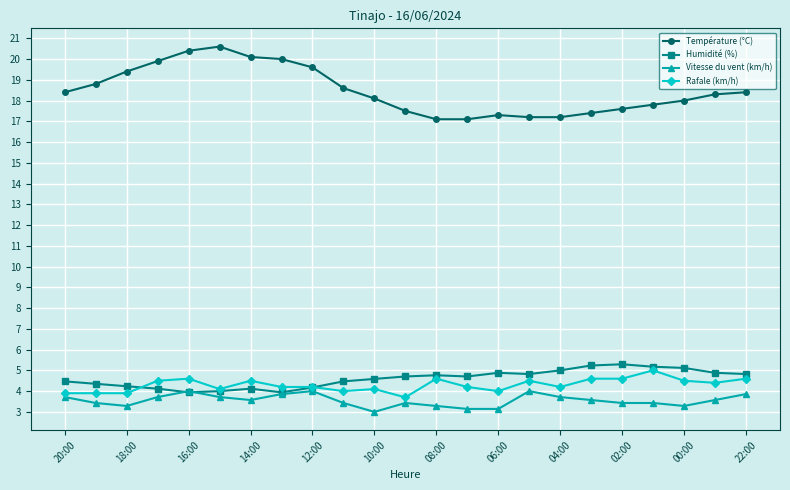

True or false: Humidité (%) has more than 2 points higher than both neighbors.

True